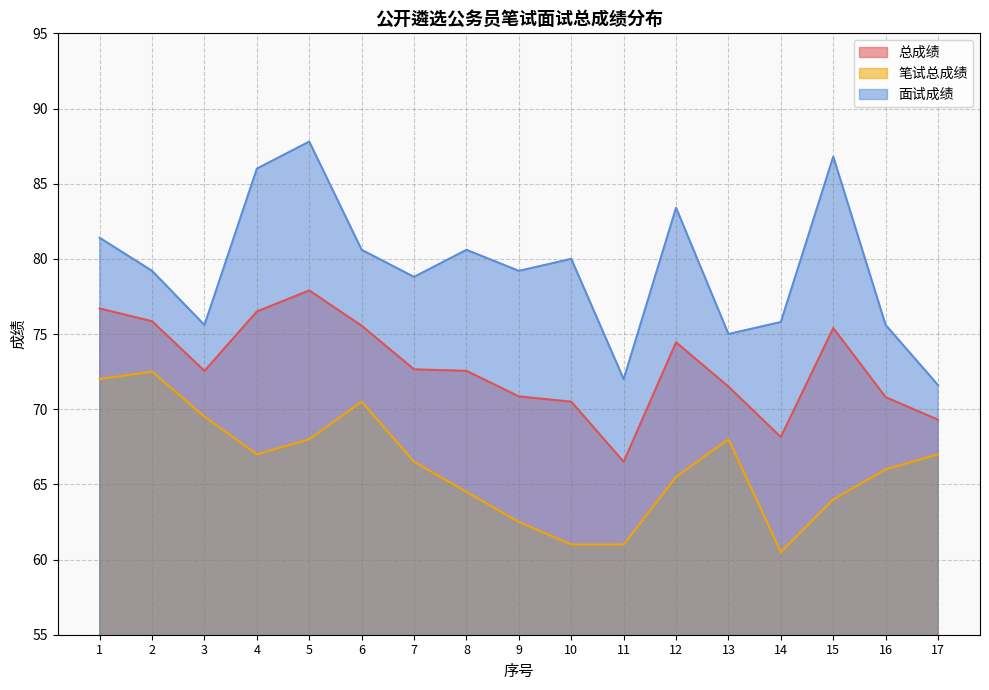

Rank the series by their maximum value, from highest to lowest.

面试成绩, 总成绩, 笔试总成绩